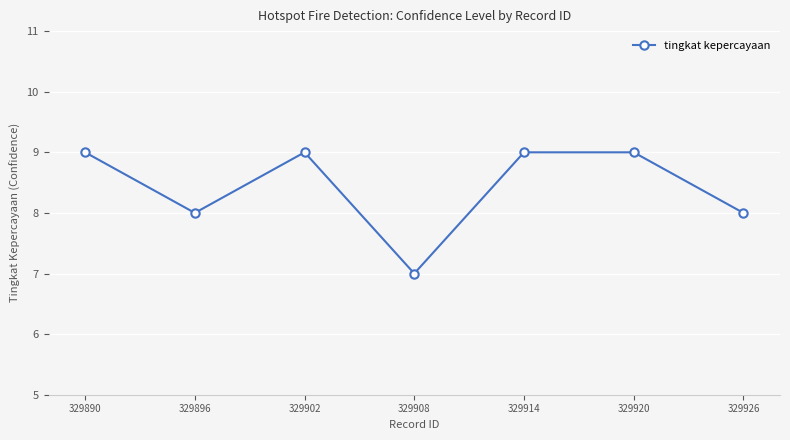

Reading left to right, extract all data points from this chart.

9	8	9	7	9	9	8